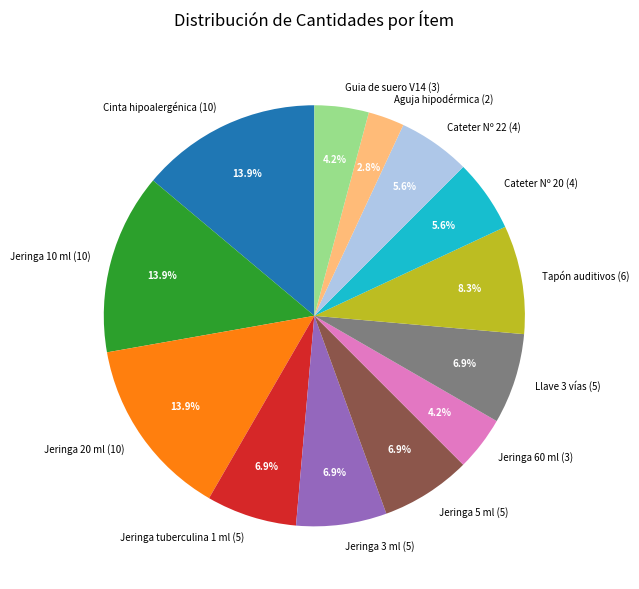

Which category has the smallest portion of the pie?

Aguja hipodérmica